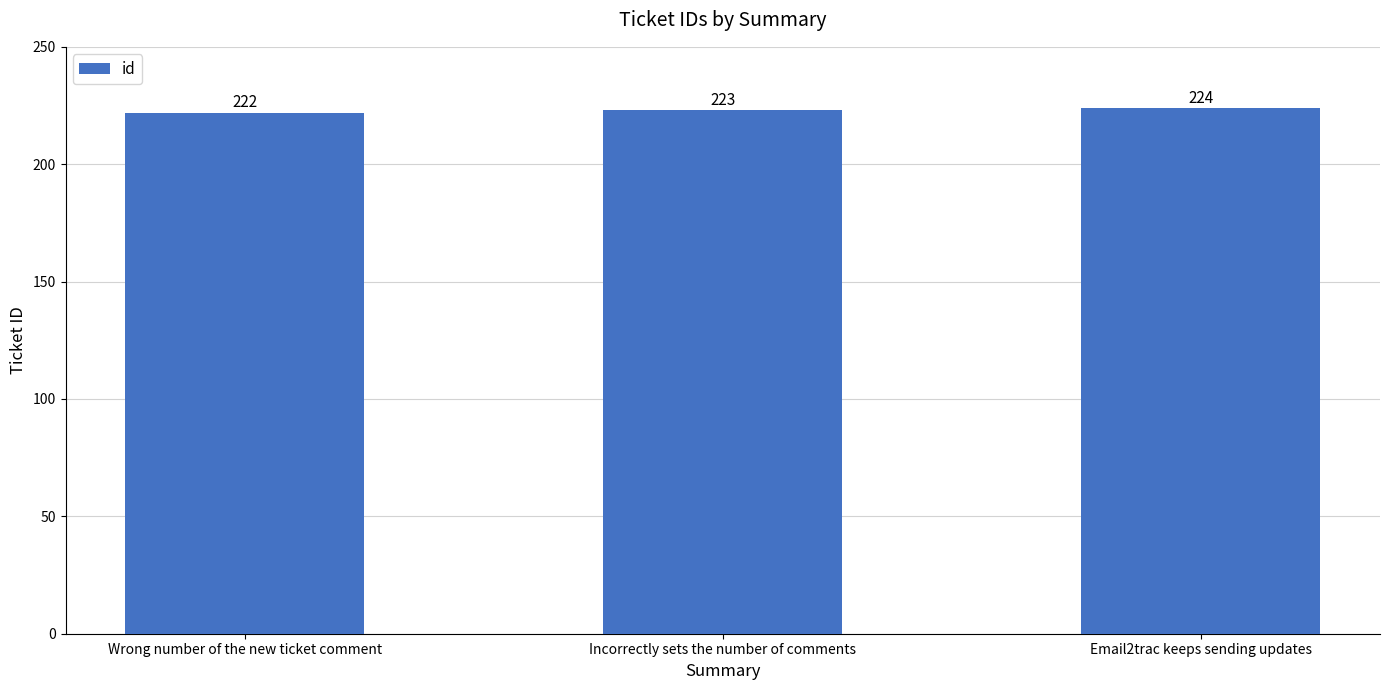

What is the sum of all values?

669